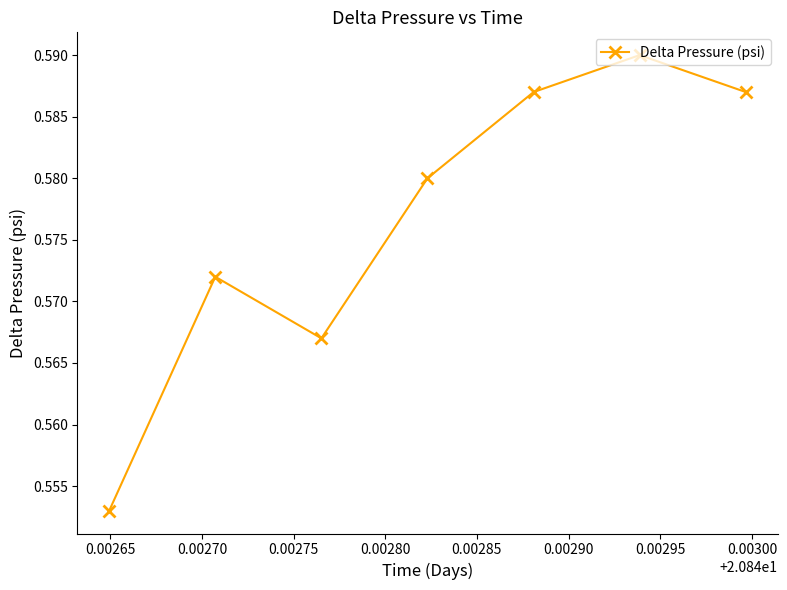

What is the sum of all values?

4.0